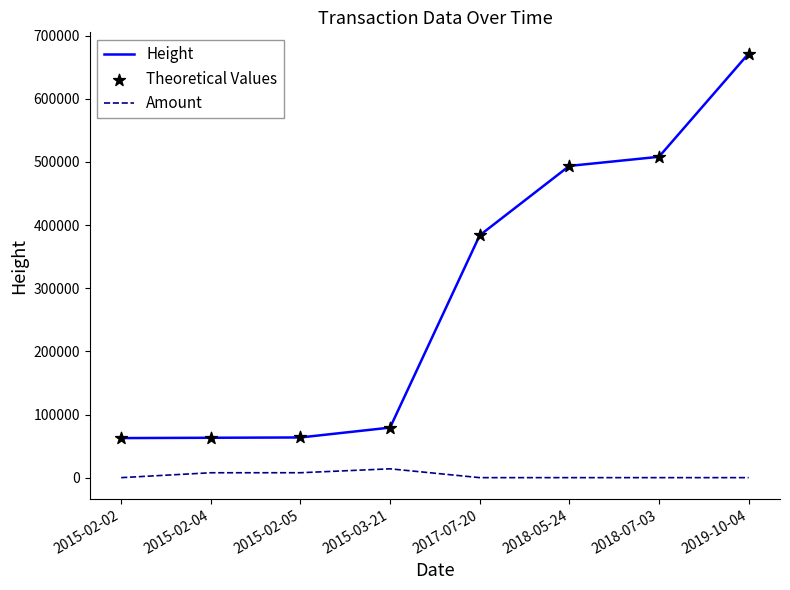

What is the total value across all series at 2019-10-04?

671802.0